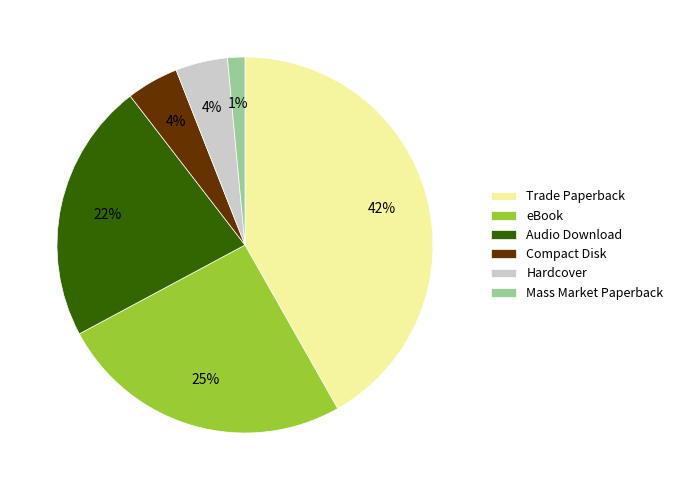

Which slice is the smallest?

Mass Market Paperback